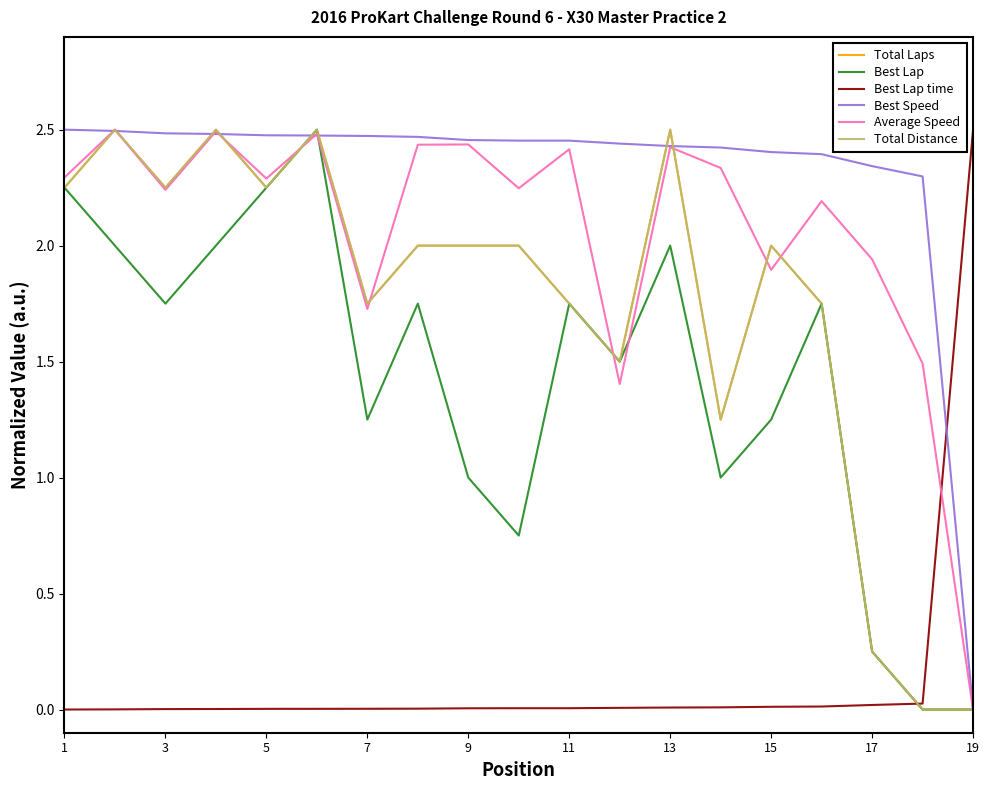

Is this an area chart (filled region under the line)?

No